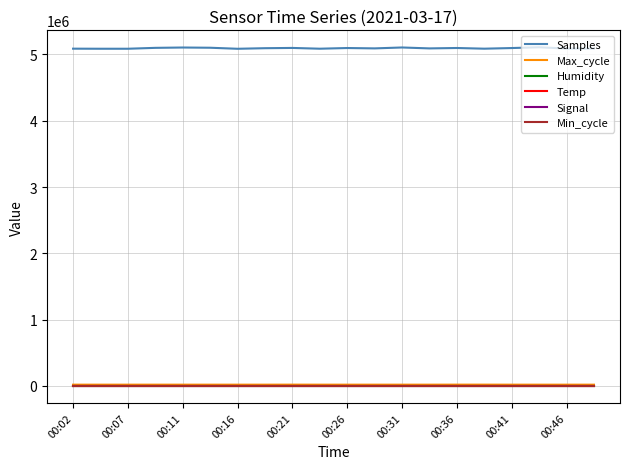

Which series has the largest total across all categories?

Samples